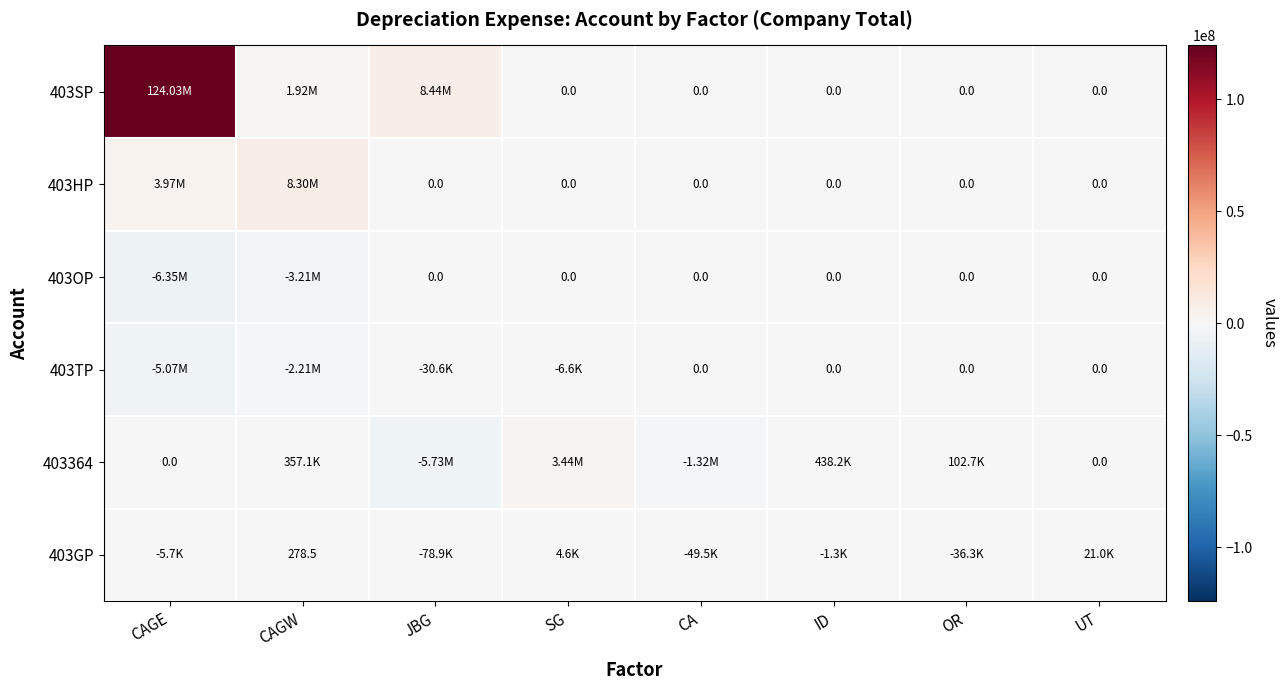

What is the total value across all series at CAGW?

5147021.6